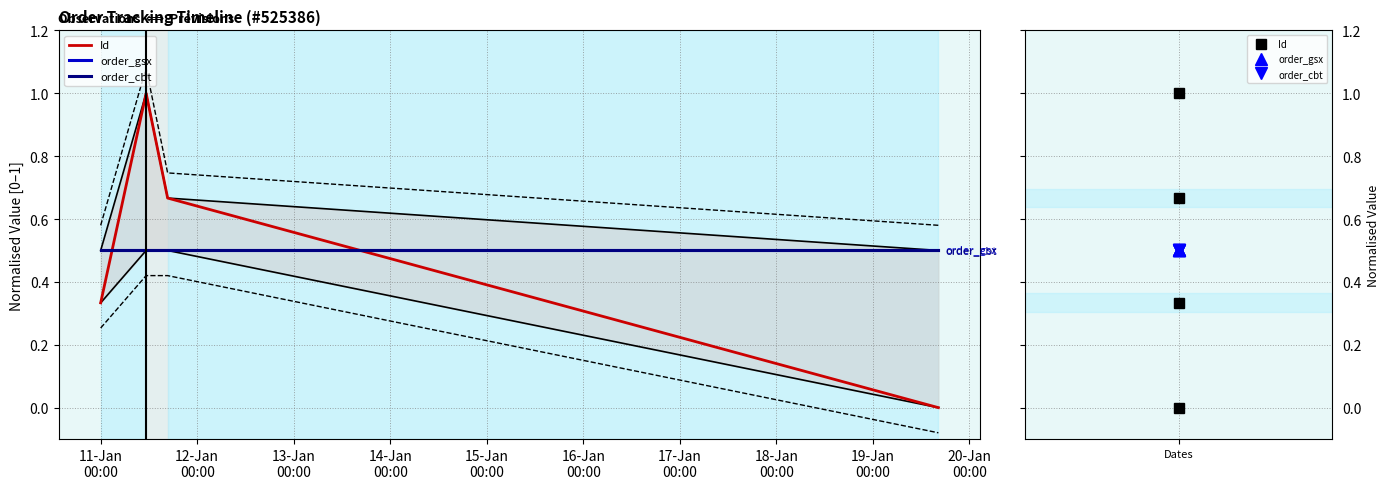

What is the value of the order_cbt point at the 2nd from the left?

0.5